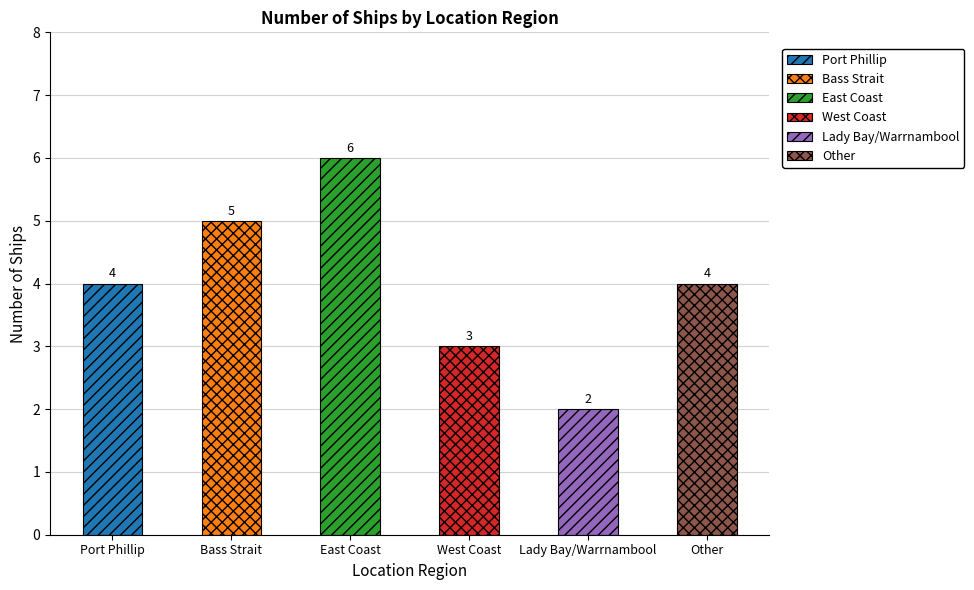

Are the bars grouped side by side (vs. stacked)?

No